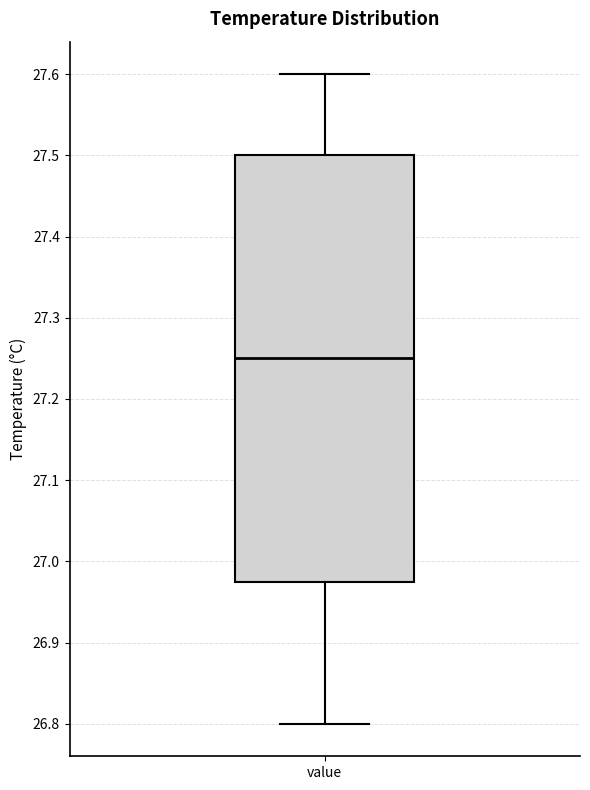

Read this box plot against the y-axis: the position of the median line, the range covered by the box, and the ends of both whiskers. The values are not printed on the chart, so give them approximately, as read against the axis.

median 27.25, box 26.98 to 27.50, whiskers 26.80 to 27.60